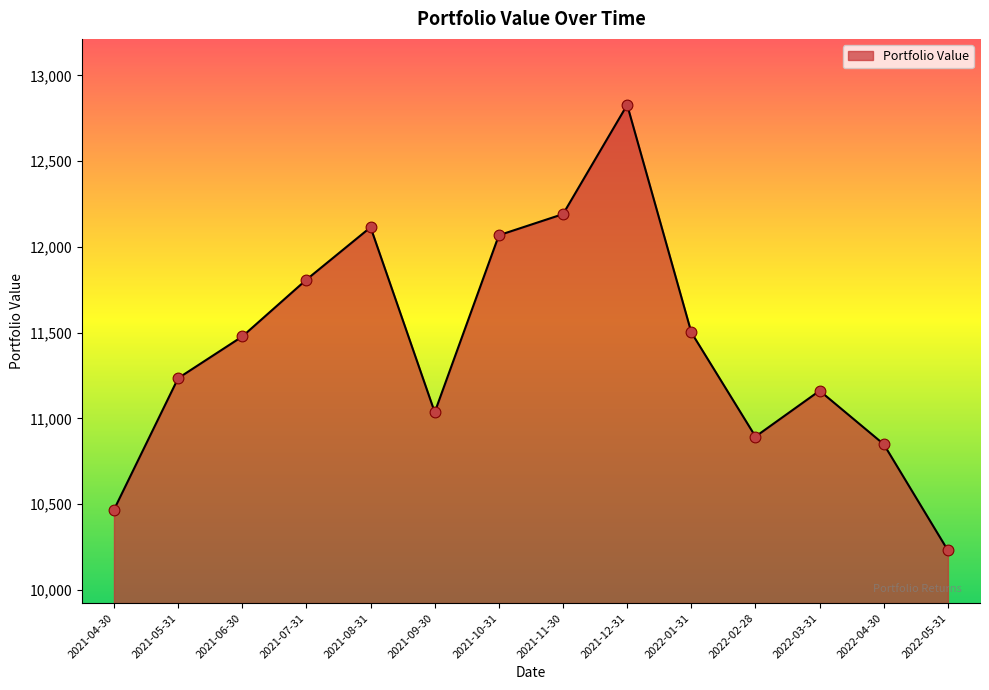

What is the ratio of the value at 2021-10-31 to the value at 2021-04-30?

1.2